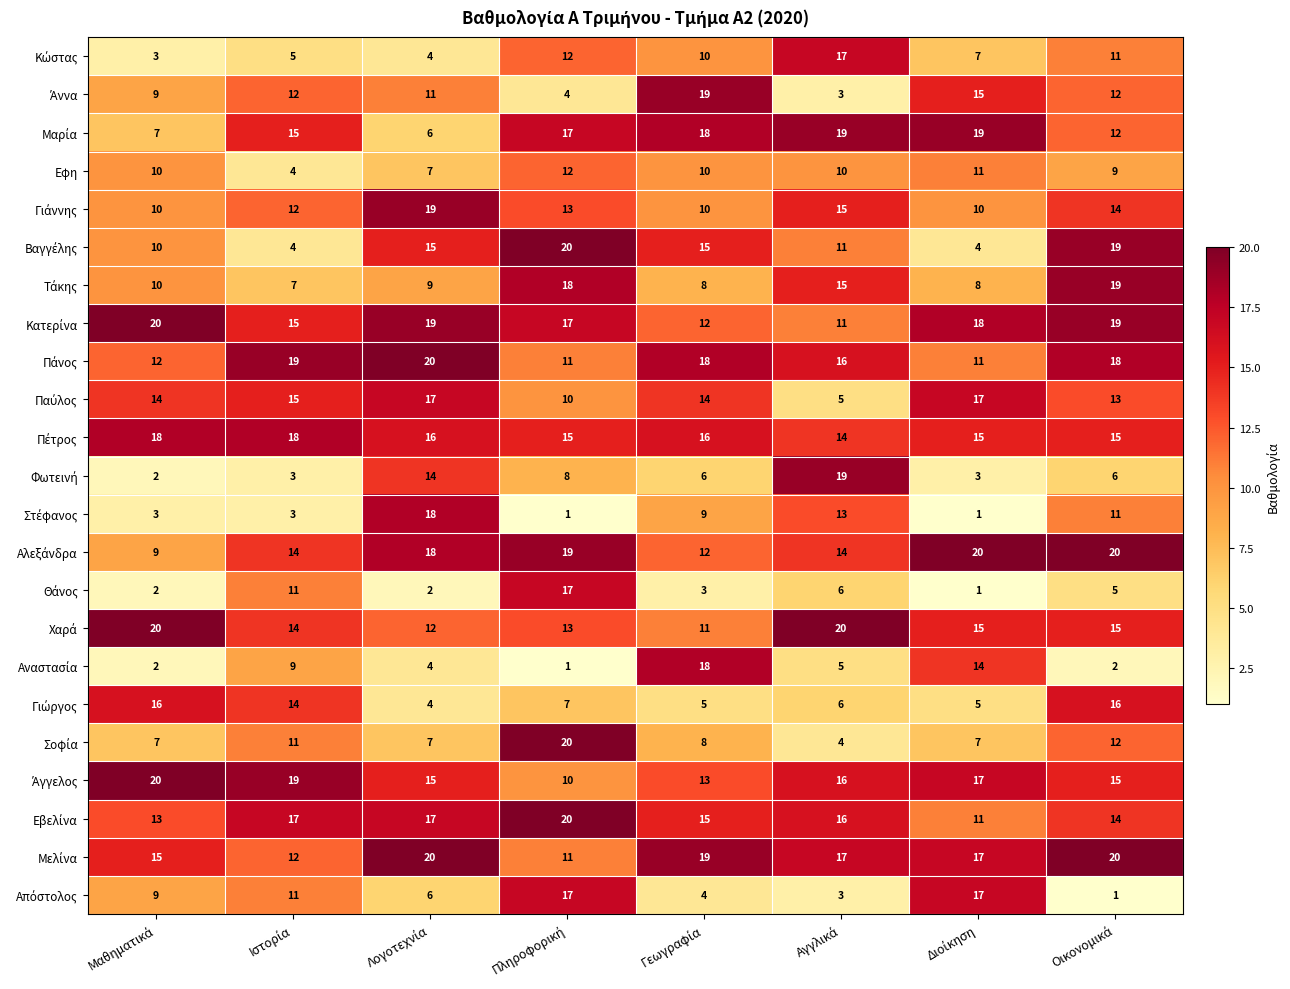

How many categories are shown in the chart?

8